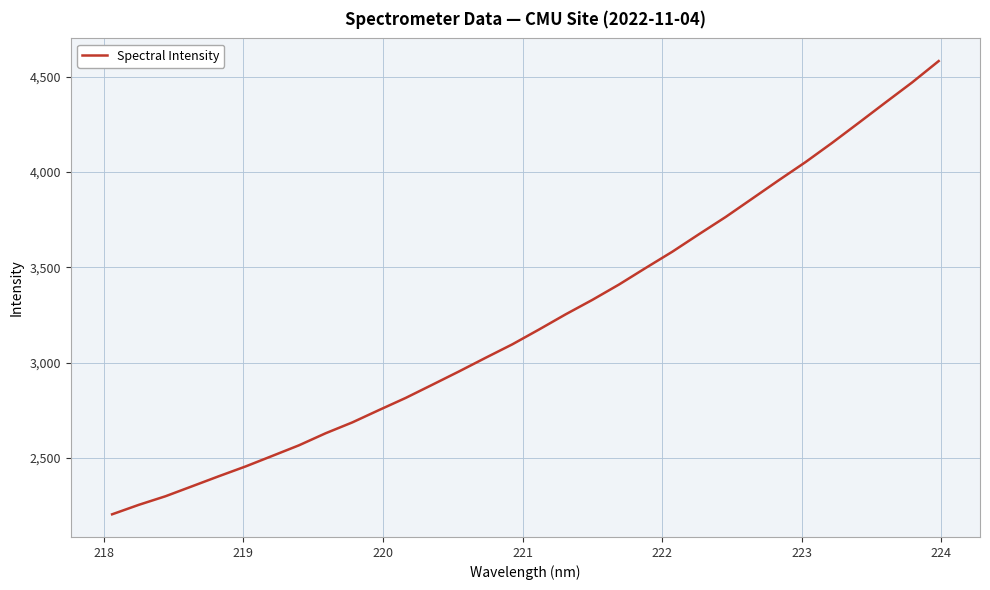

What is the maximum value shown in the chart?

4582.3